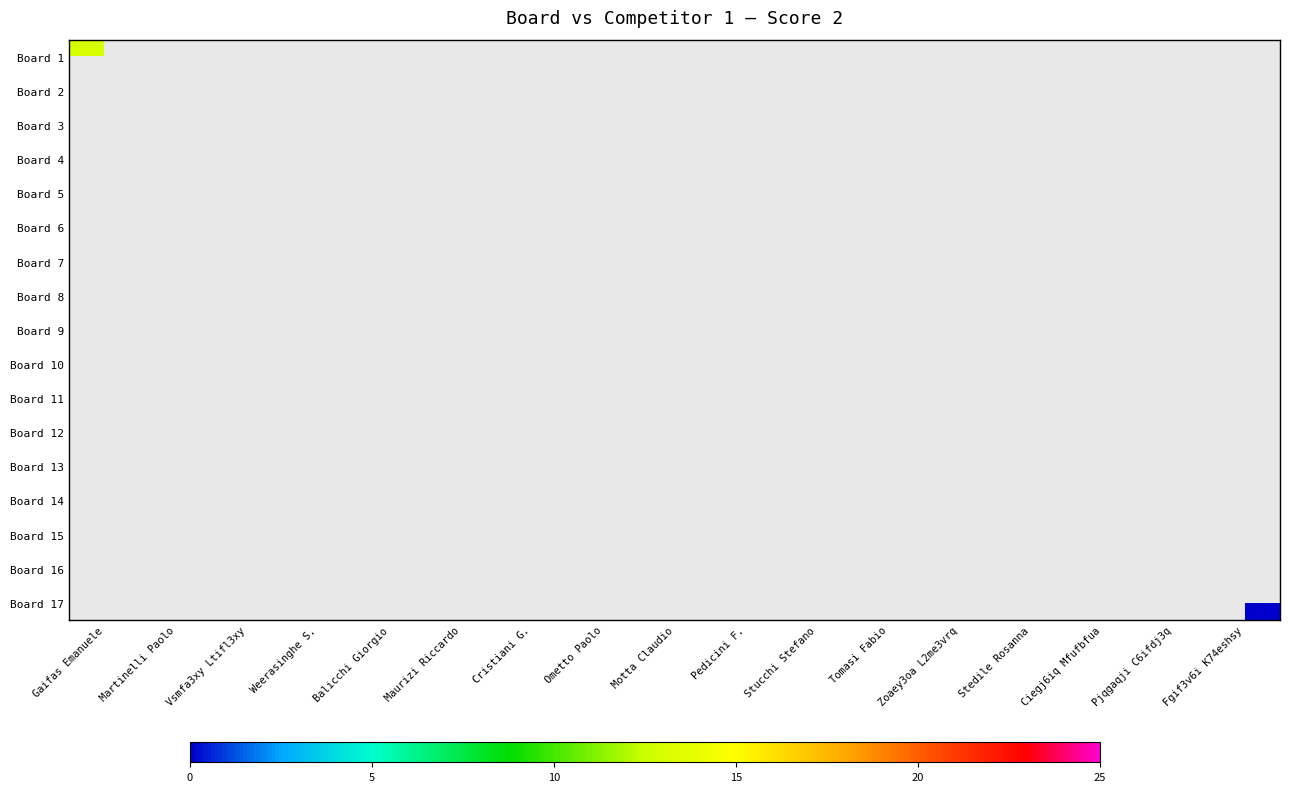

At which label is Board 1 closest to 13?

Gaifas Emanuele